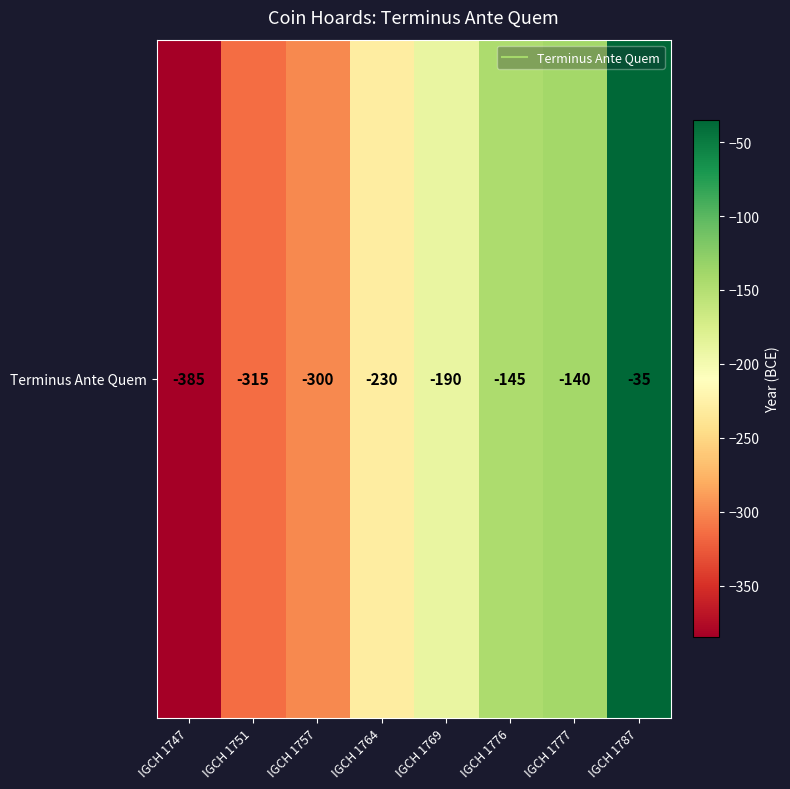

What is the sum of the values at IGCH 1776 and IGCH 1751?

-460